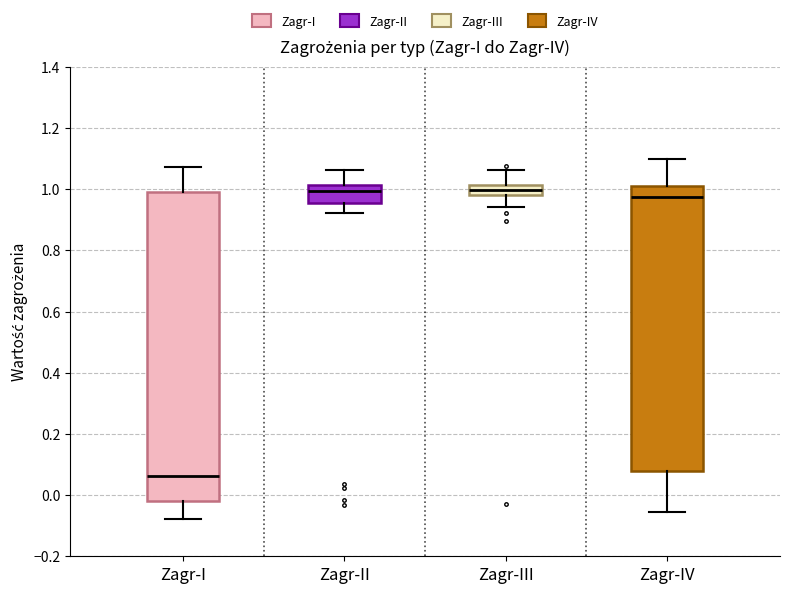

Which box is the tallest, from its lower edge to its upper edge?

Zagr-I